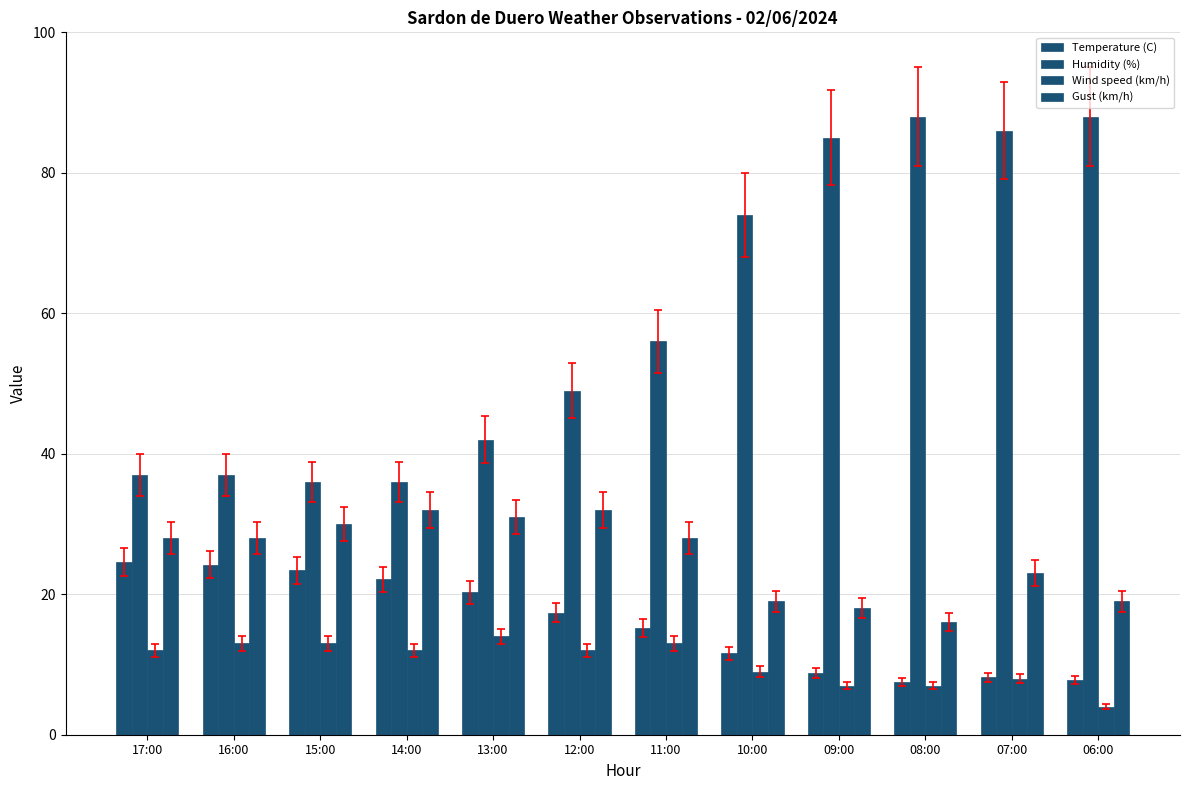

Does the chart contain stacked bars?

No